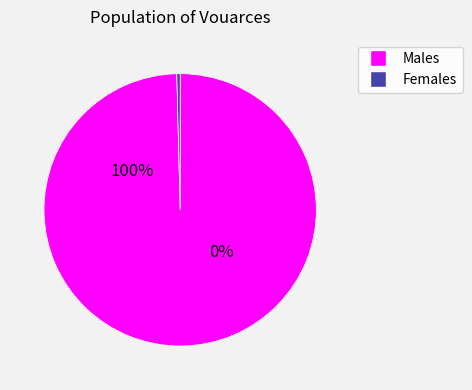

True or false: 4 accounts for 1% of the total.

False